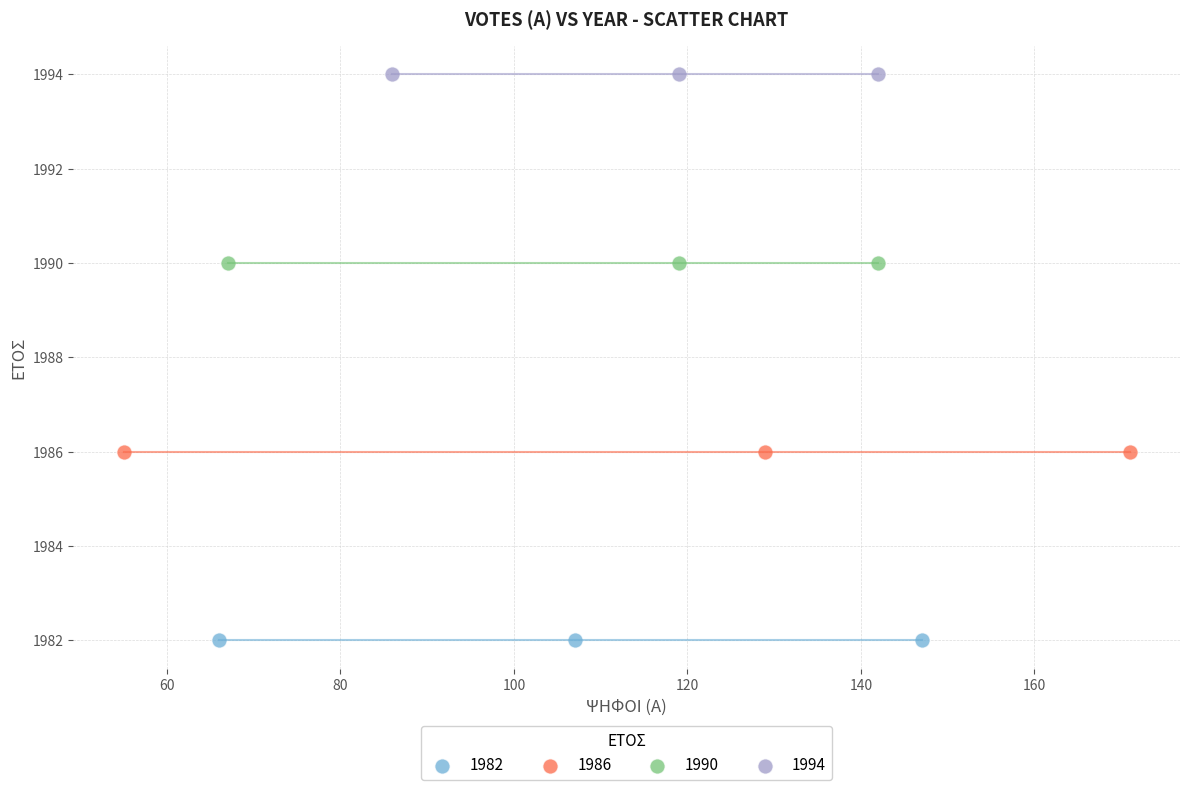

Which series contains the lowest Y value?

1982